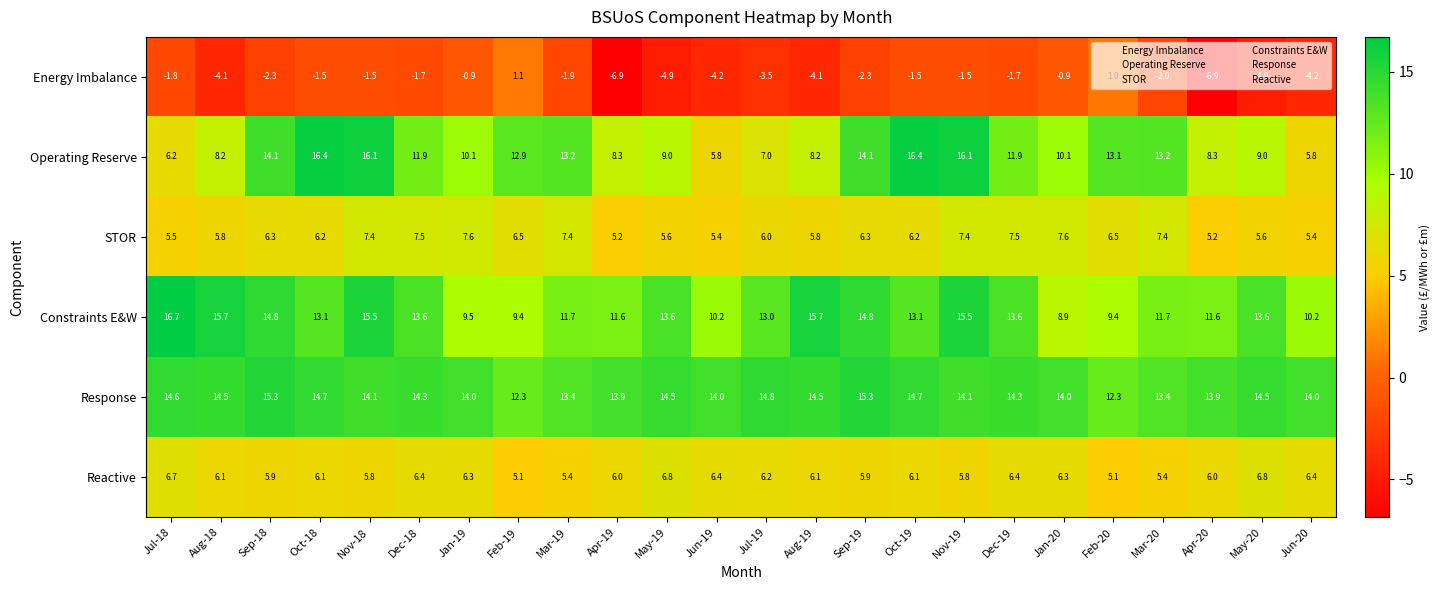

Is it true that Response equals 6.7 at Nov-18?

False